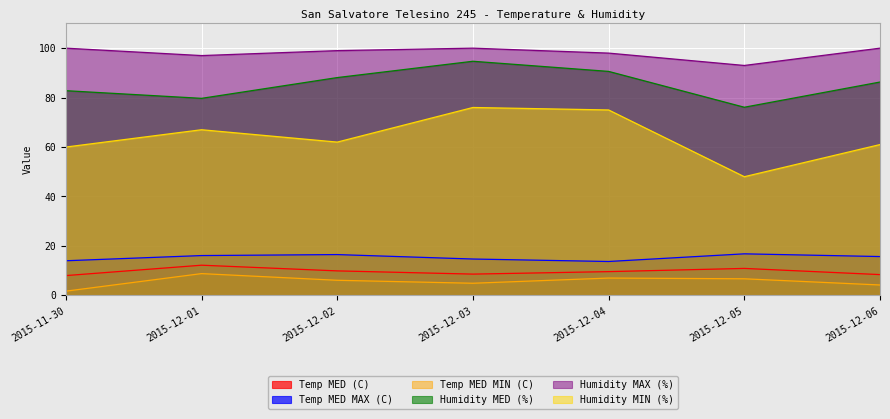

Does the chart display data point markers on the line(s)?

No